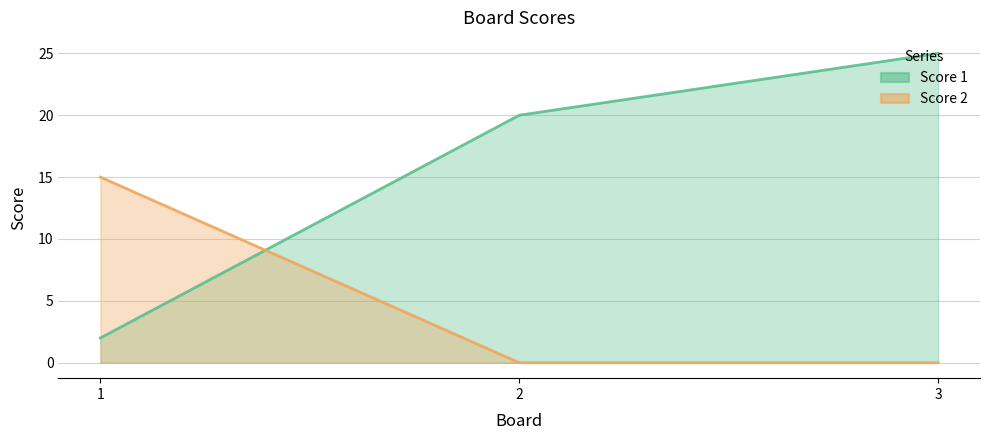

At which label does Score 2 reach its minimum?

2